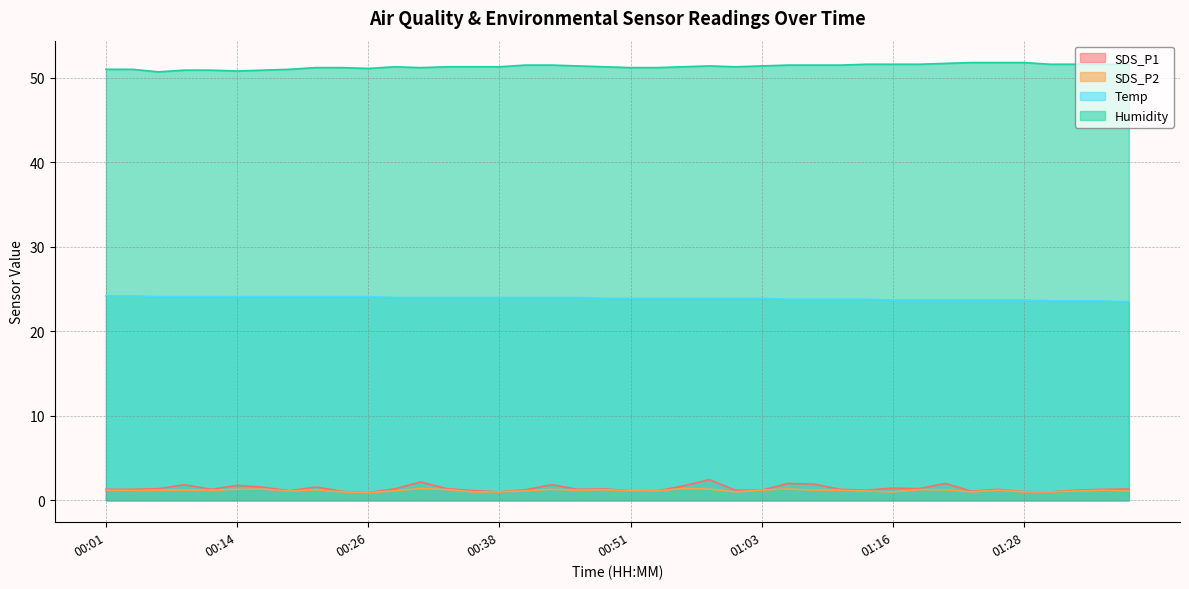

What are all the series names shown in the legend?

SDS_P1, SDS_P2, Temp, Humidity